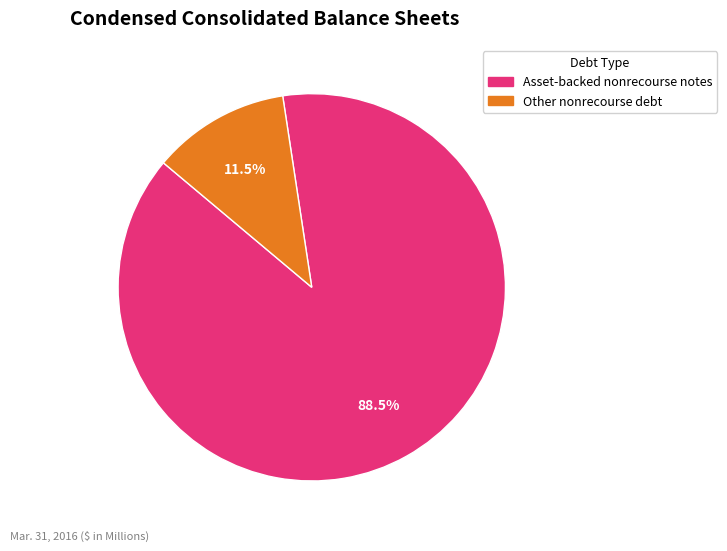

Does Asset-backed nonrecourse notes account for over 50% of the chart?

Yes